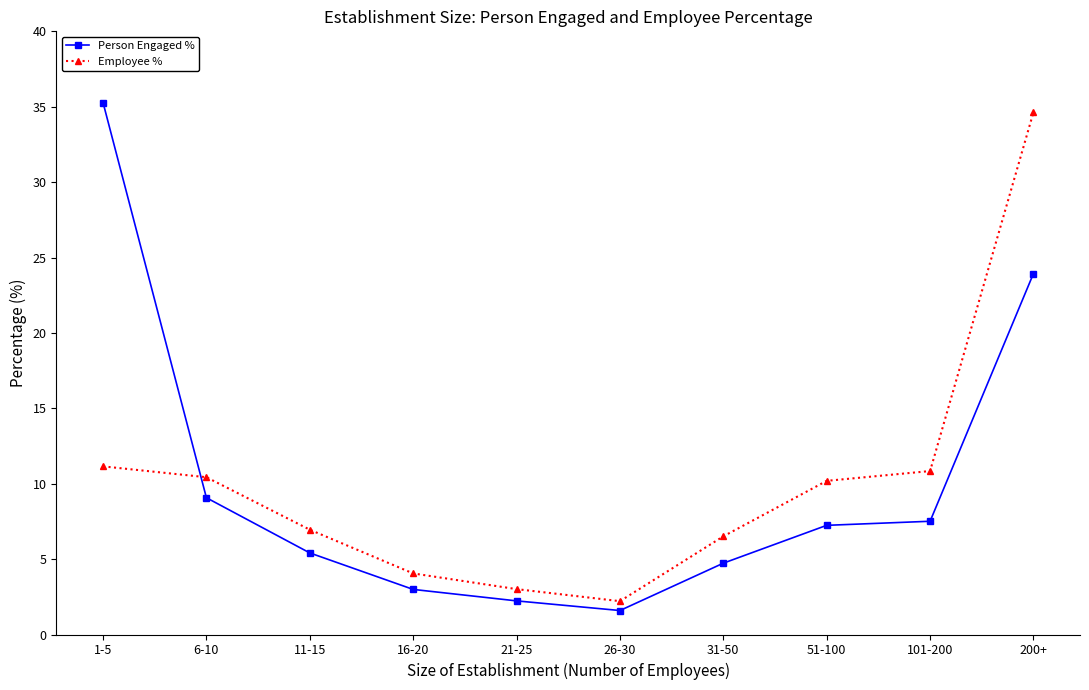

Between which two adjacent categories do Employee % and Person Engaged % first intersect?

1-5 and 6-10